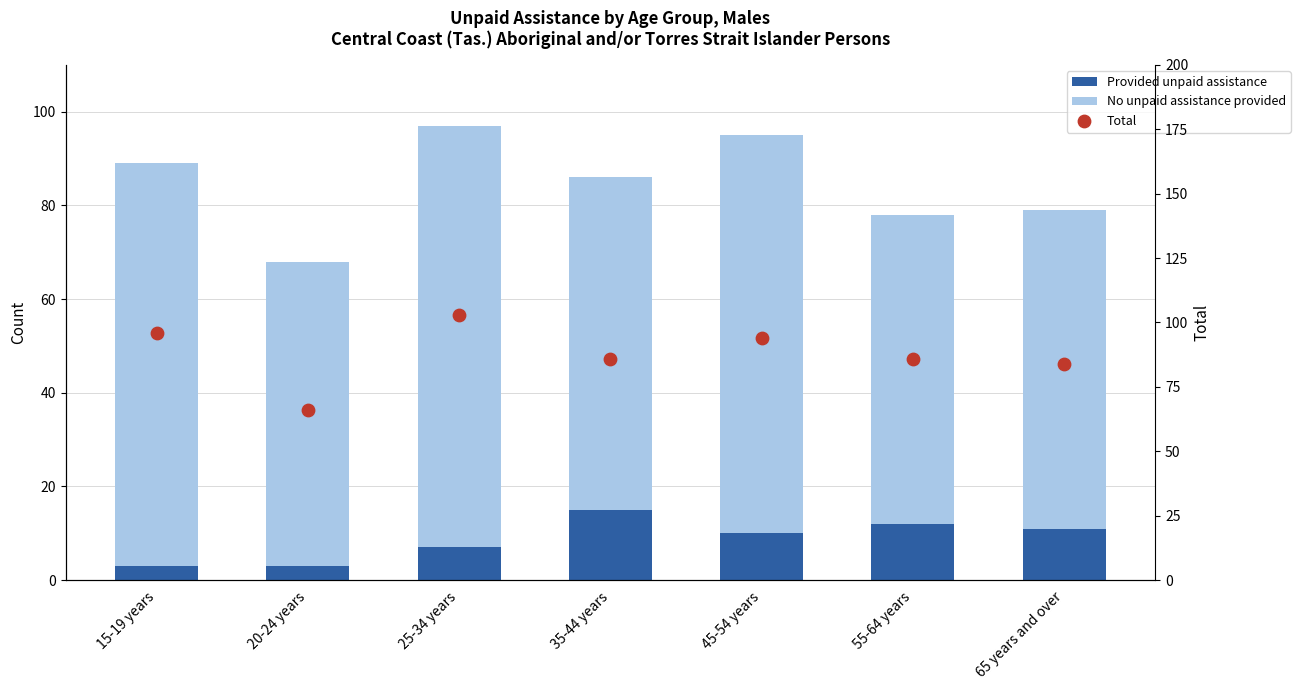

Which series contains the highest Y value?

Total